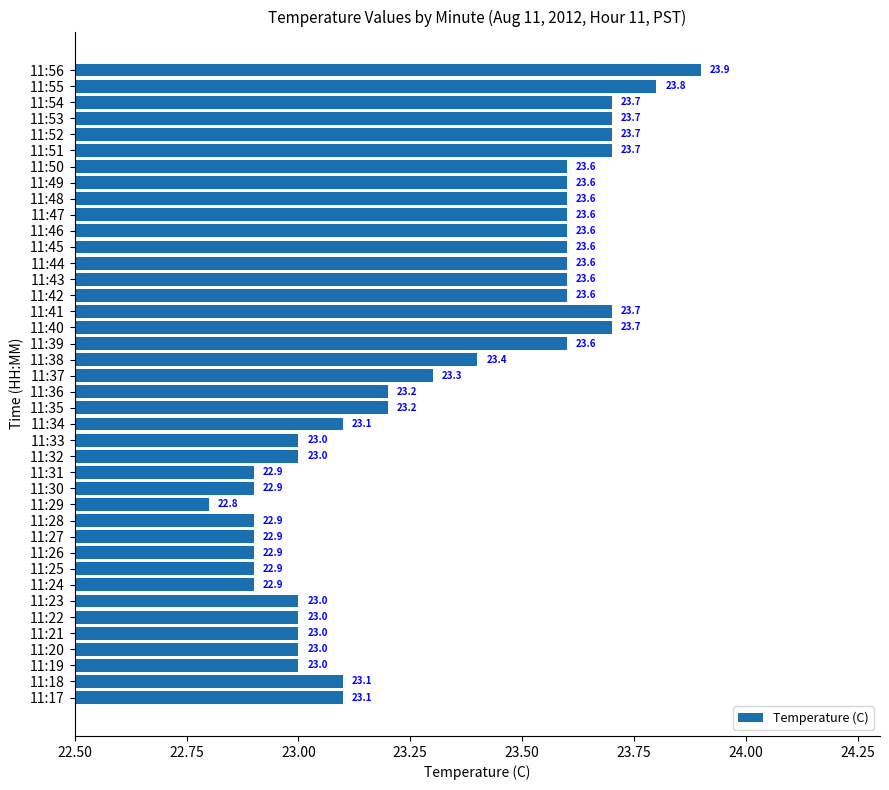

Count the number of categories in the chart.

40